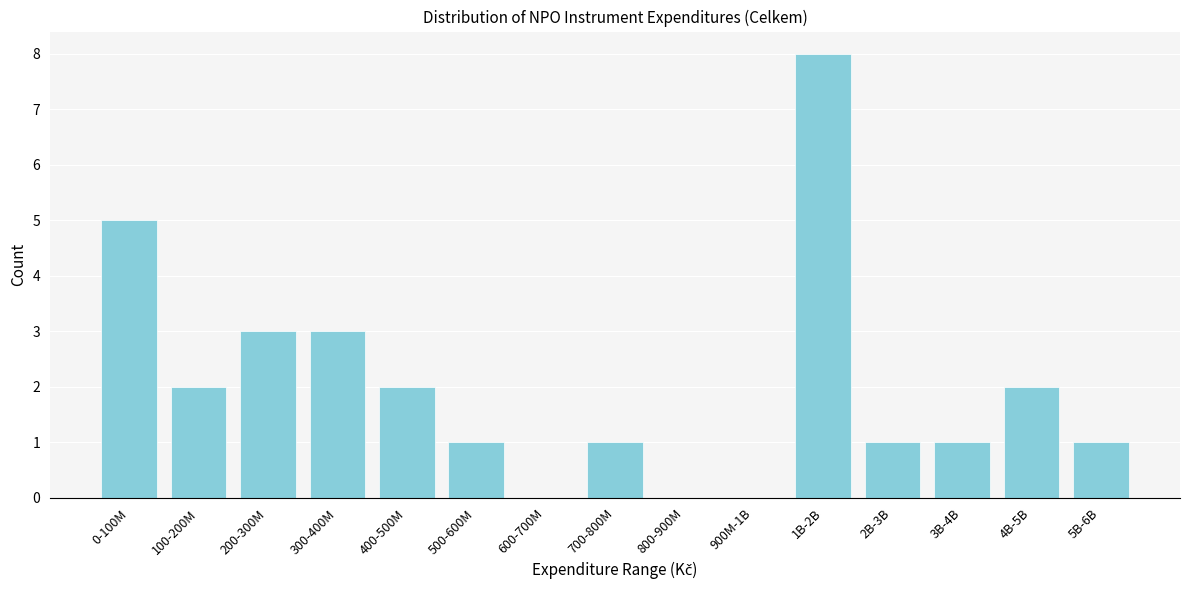

Reading left to right, transcribe all the data shown in this chart.

0-100M=5	100-200M=2	200-300M=3	300-400M=3	400-500M=2	500-600M=1	600-700M=0	700-800M=1	800-900M=0	900M-1B=0	1B-2B=8	2B-3B=1	3B-4B=1	4B-5B=2	5B-6B=1